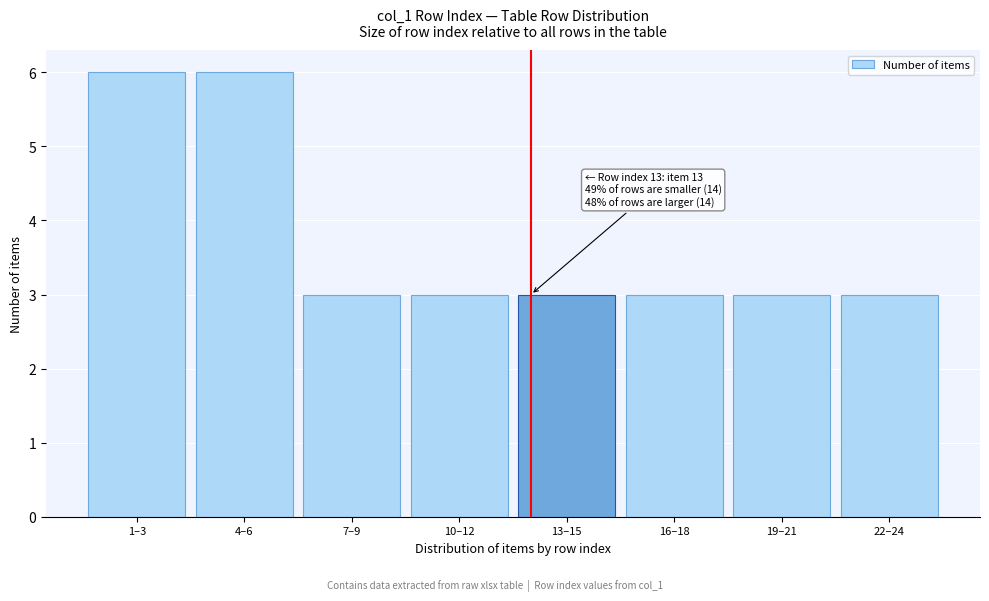

Reading left to right, extract all data points from this chart.

6	6	3	3	3	3	3	3